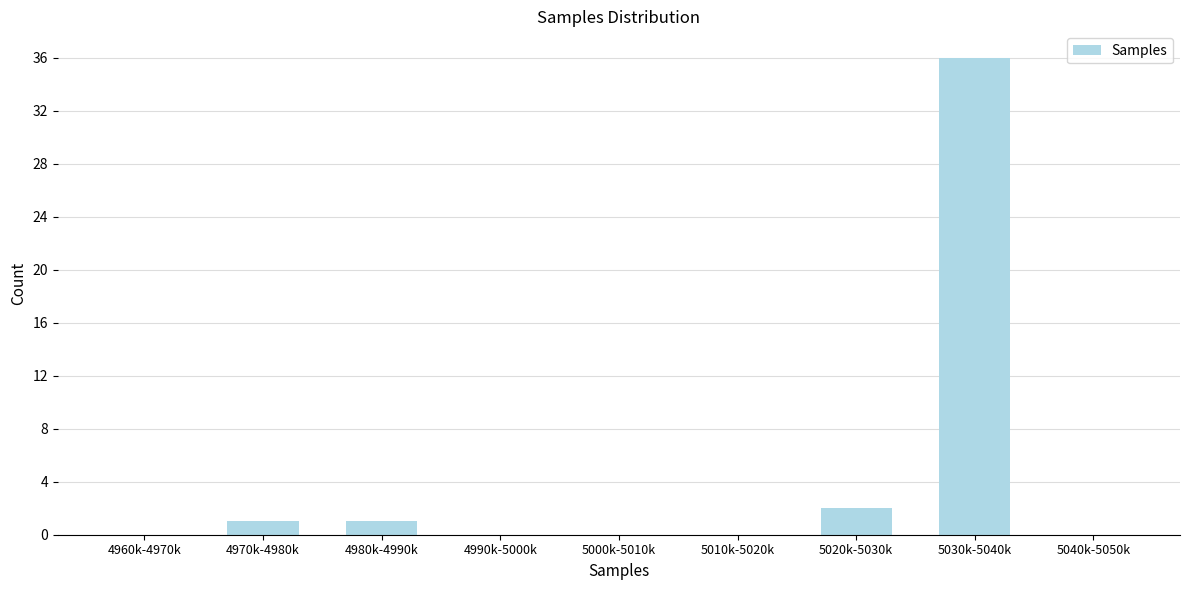

Reading left to right, list all the values displayed in this chart.

4960k-4970k=0	4970k-4980k=1	4980k-4990k=1	4990k-5000k=0	5000k-5010k=0	5010k-5020k=0	5020k-5030k=2	5030k-5040k=36	5040k-5050k=0